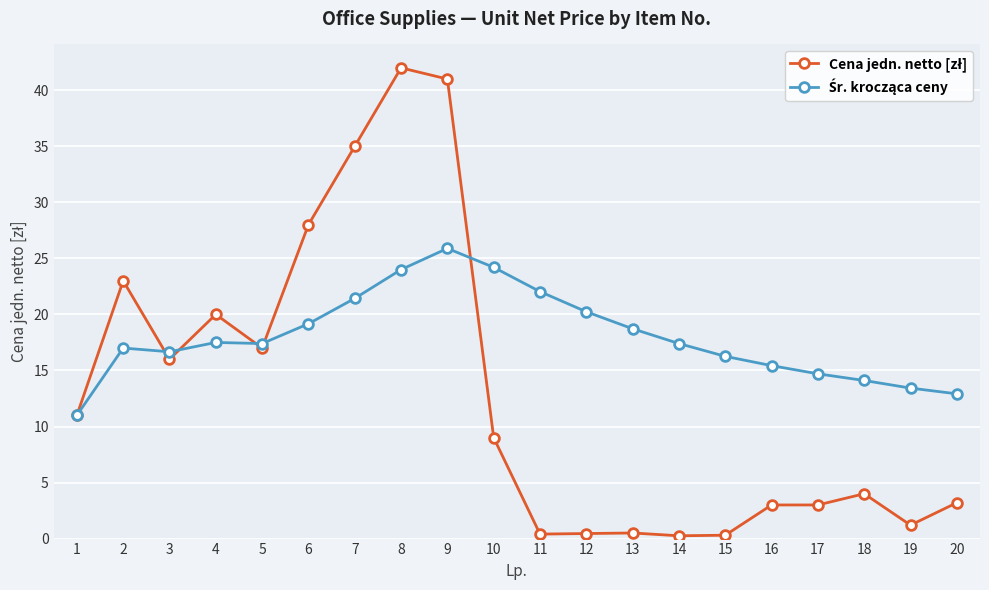

Which category has the highest value across all series?

8